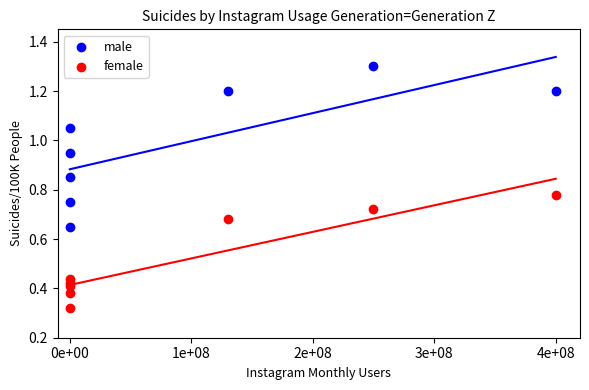

What are all the series names shown in the legend?

male, female